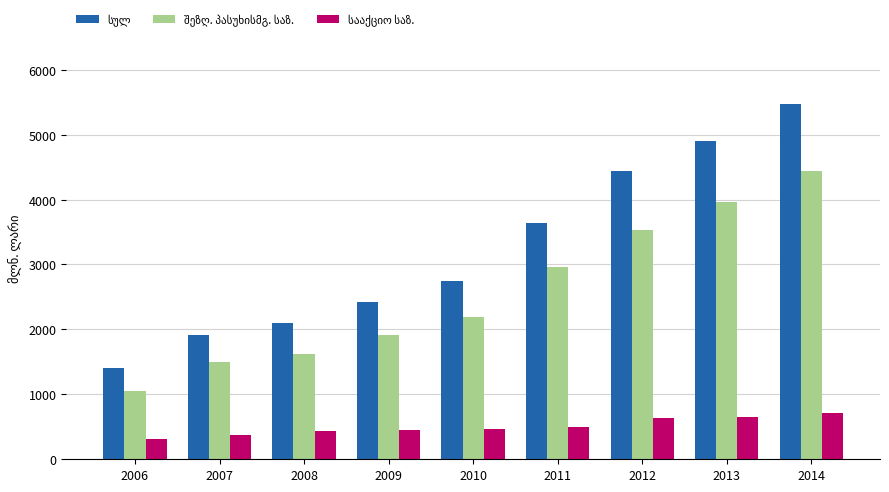

What is the smallest value displayed?

309.8